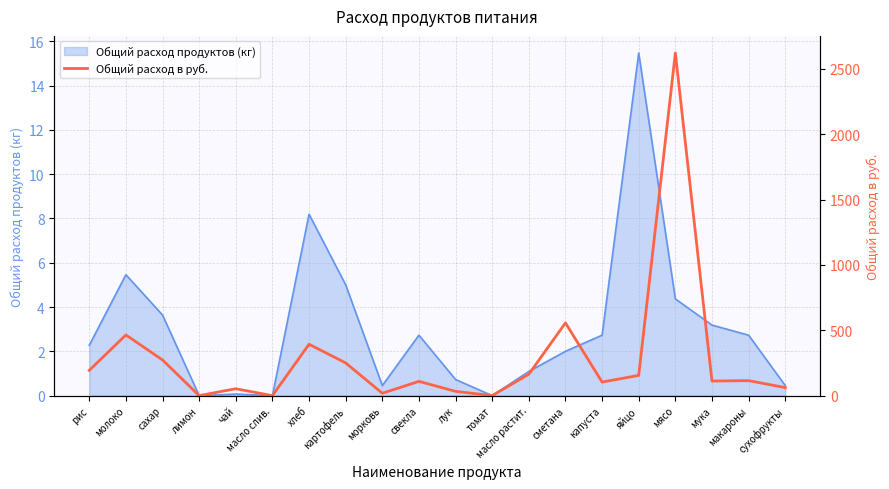

The value of Общий расход продуктов (кг) at лук is 0.7. True or false?

True